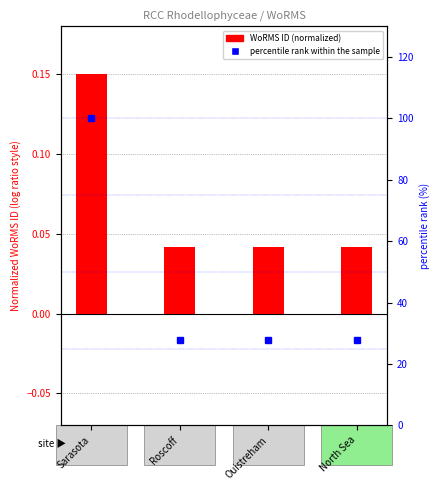

Reading left to right, transcribe all the data shown in this chart.

WoRMS ID (normalized): 0.1	0.0	0.0	0.0
percentile rank within the sample: 100.0	27.7	27.7	27.7